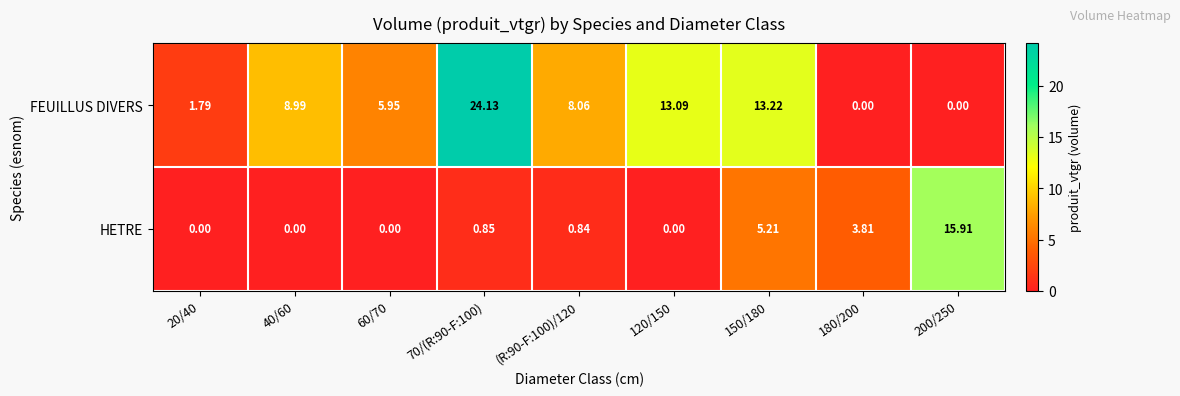

Which series has the widest spread of values?

FEUILLUS DIVERS